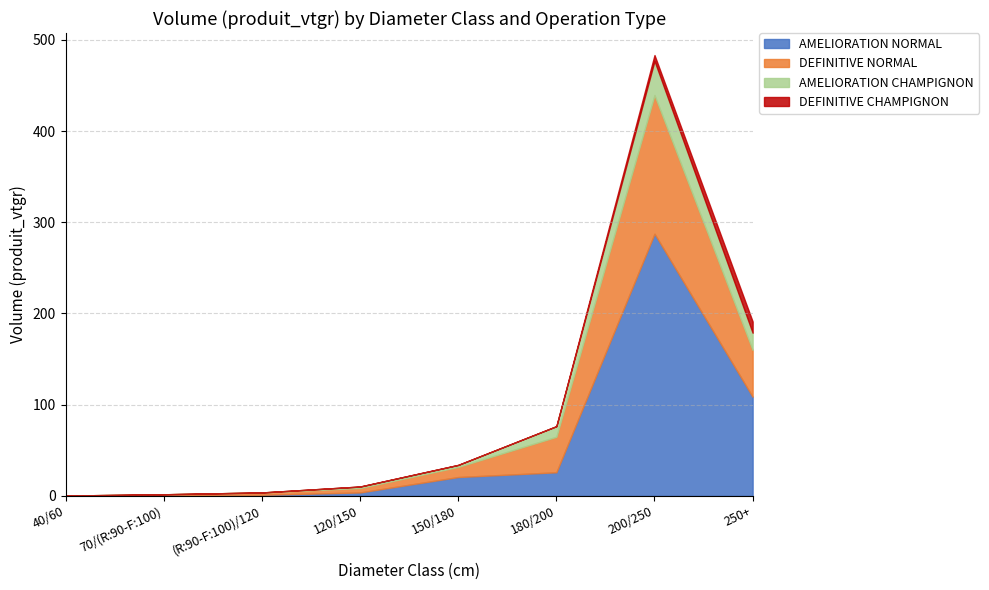

Reading right to left, extract all data points from this chart.

AMELIORATION NORMAL: 108.6	287.4	25.7	20.5	3.6	1.0	0.6	0.1
DEFINITIVE NORMAL: 51.4	152.0	38.9	11.1	4.9	2.6	1.0	0.1
AMELIORATION CHAMPIGNON: 18.8	37.6	11.6	2.2	1.6	0.0	0.0	0.0
DEFINITIVE CHAMPIGNON: 12.3	6.3	0.0	0.0	0.0	0.0	0.0	0.0